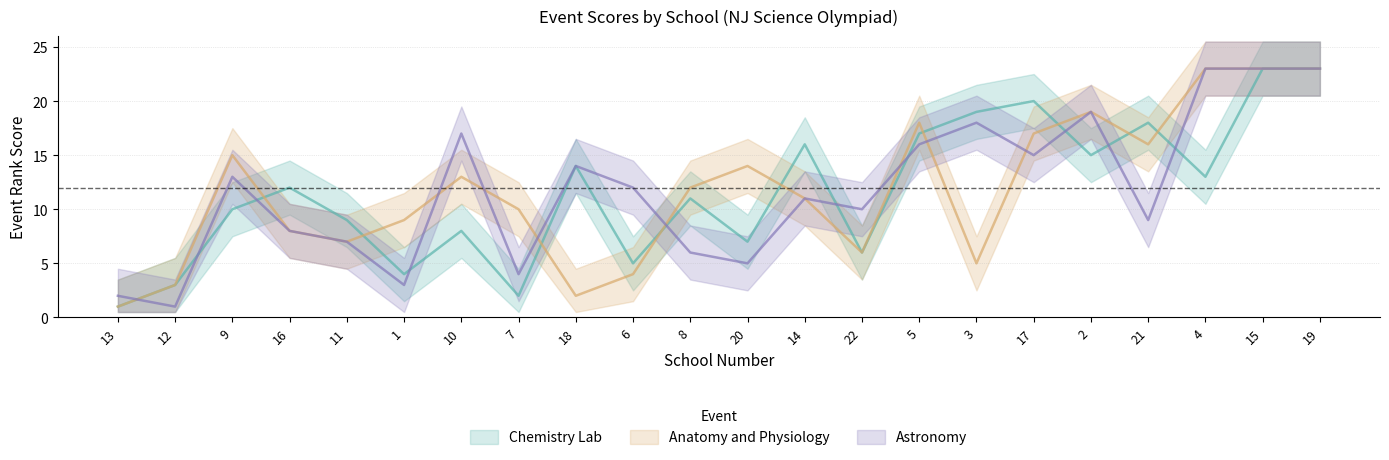

Which series has the largest total across all categories?

Anatomy and Physiology